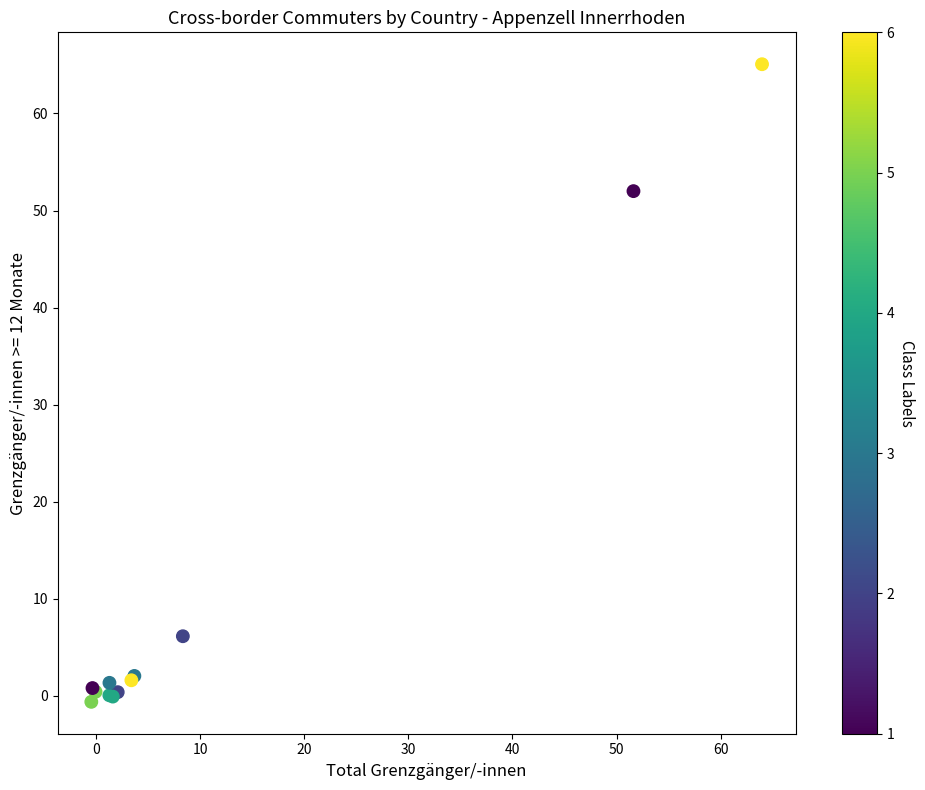

What Y value in the scatter plot is closest to 32?

52.0